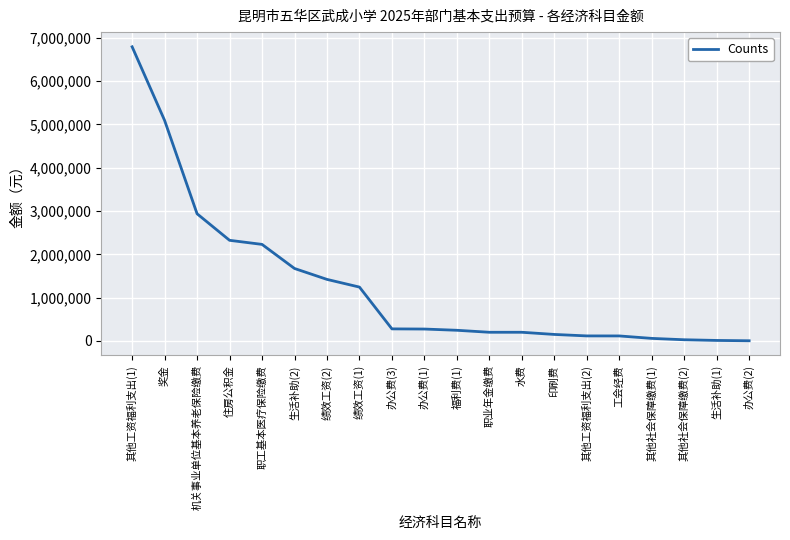

What is the maximum value shown in the chart?

6790776